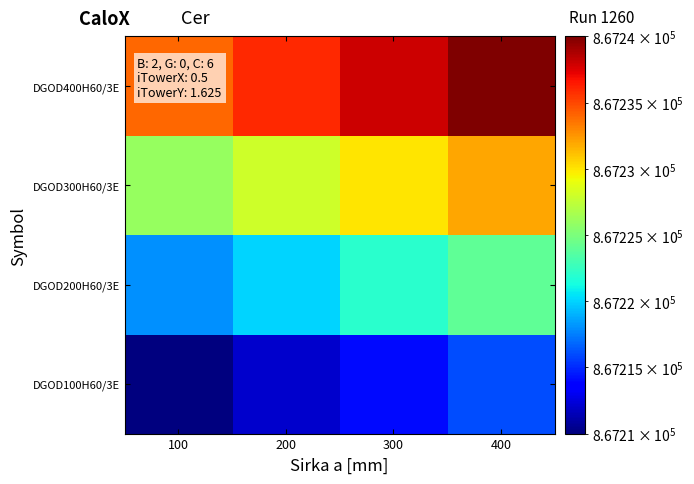

Rank the series by their maximum value, from lowest to highest.

DGOD100H60/3E, DGOD200H60/3E, DGOD300H60/3E, DGOD400H60/3E